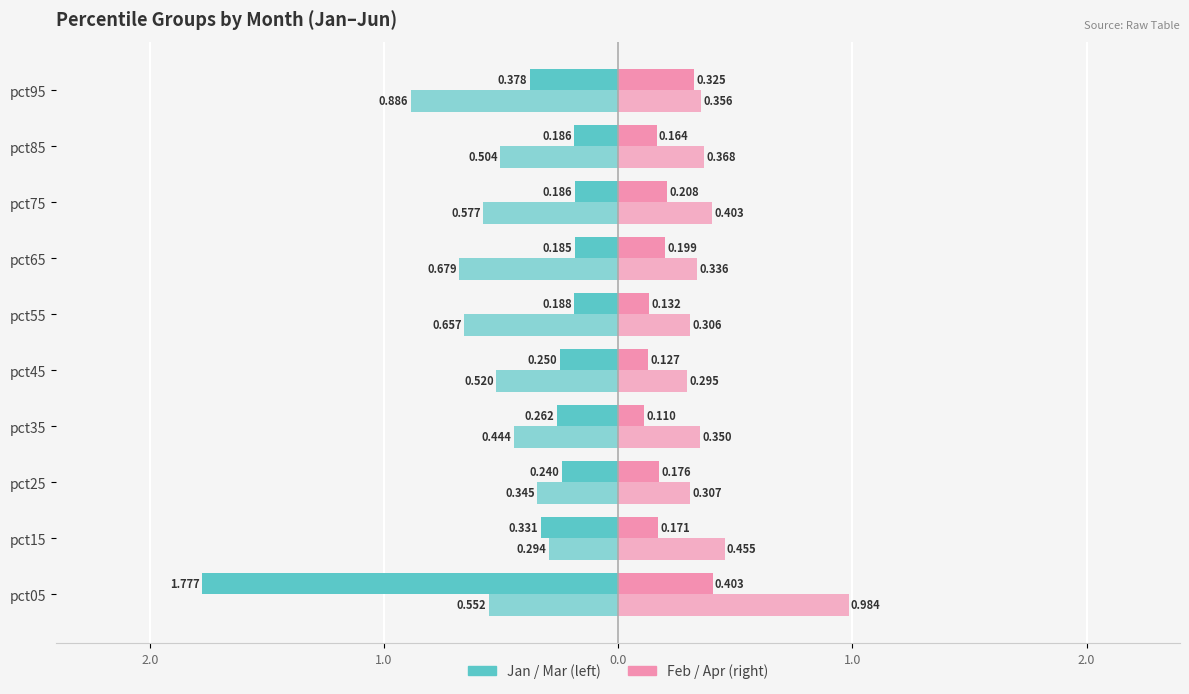

What is the label of the 6th bar from the right?

1.0